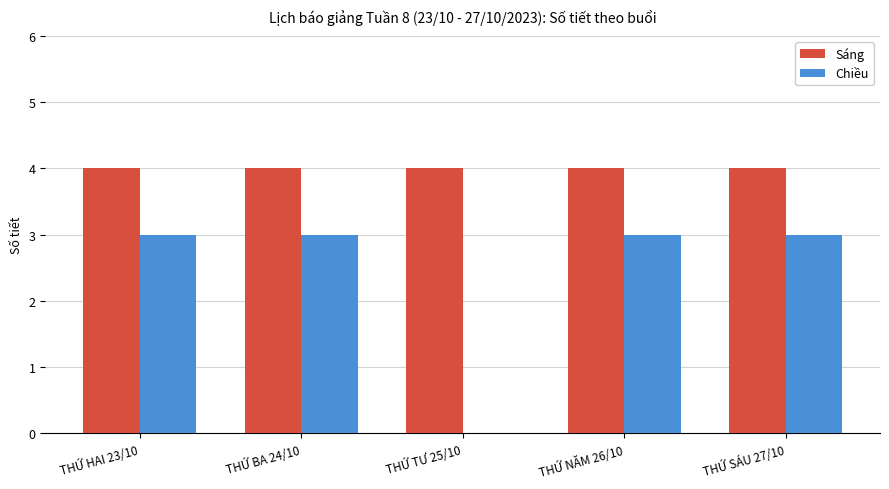

How many groups of bars are there?

5